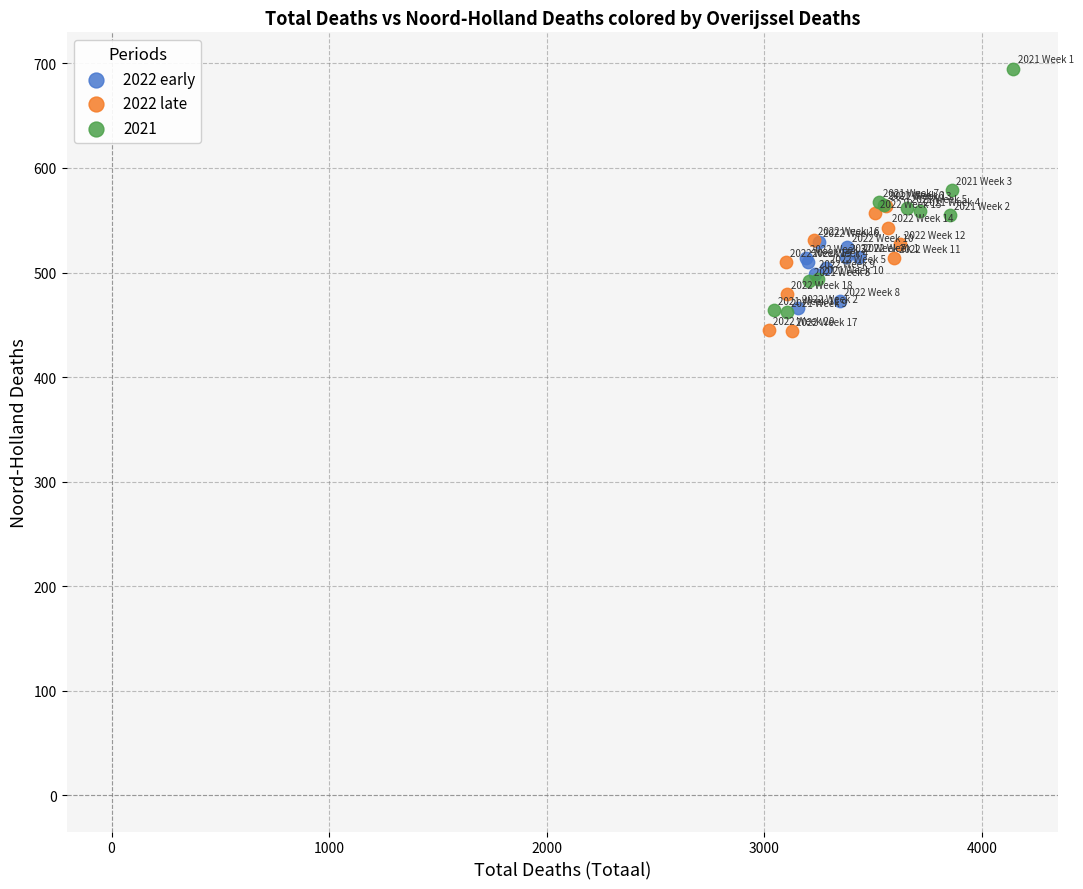

Which series contains the highest Y value?

2021